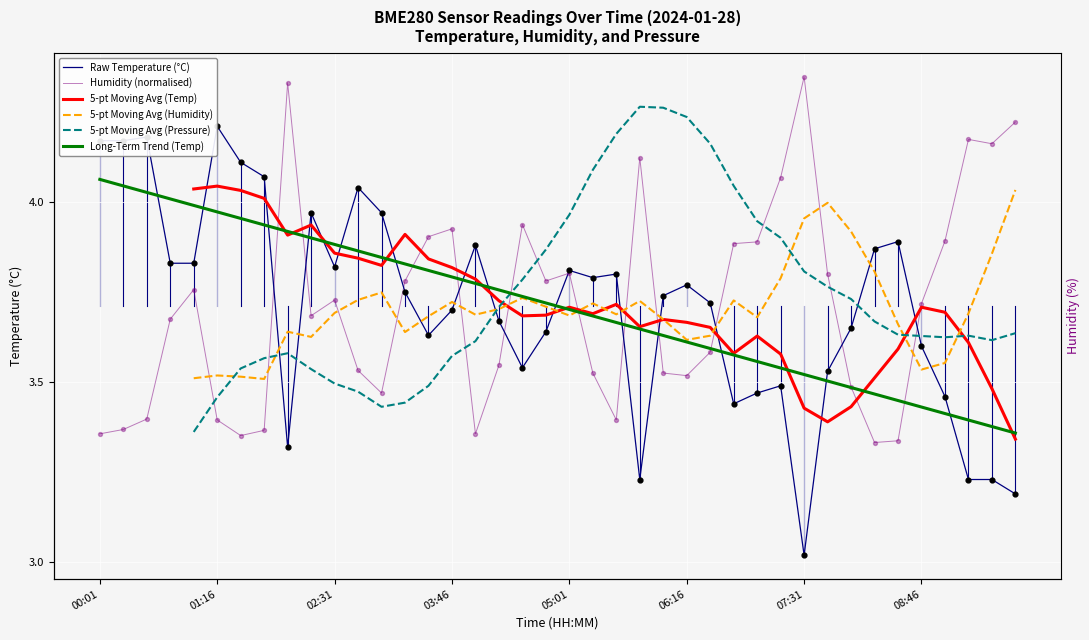

What is the total value across all series at 12?

22.3